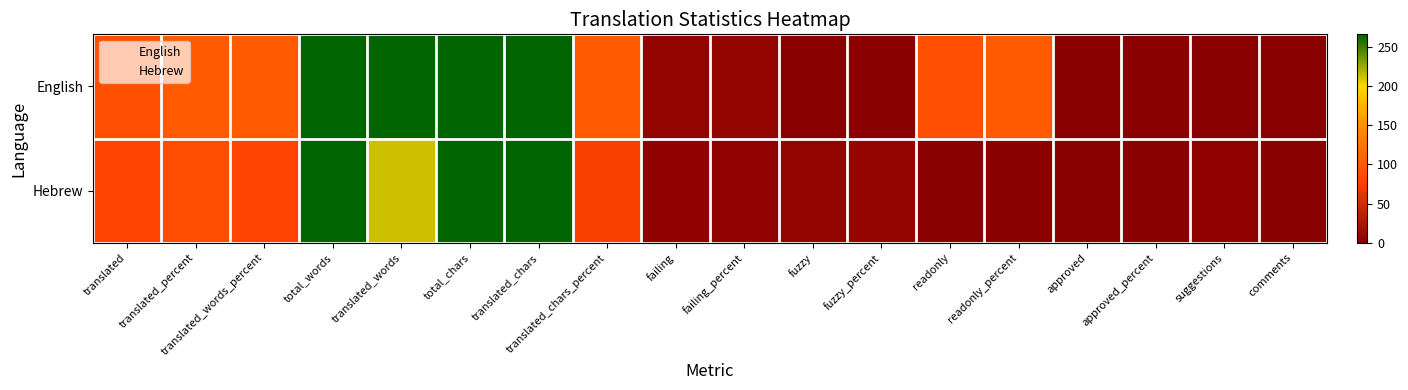

Rank the series by their average value, from highest to lowest.

English, Hebrew